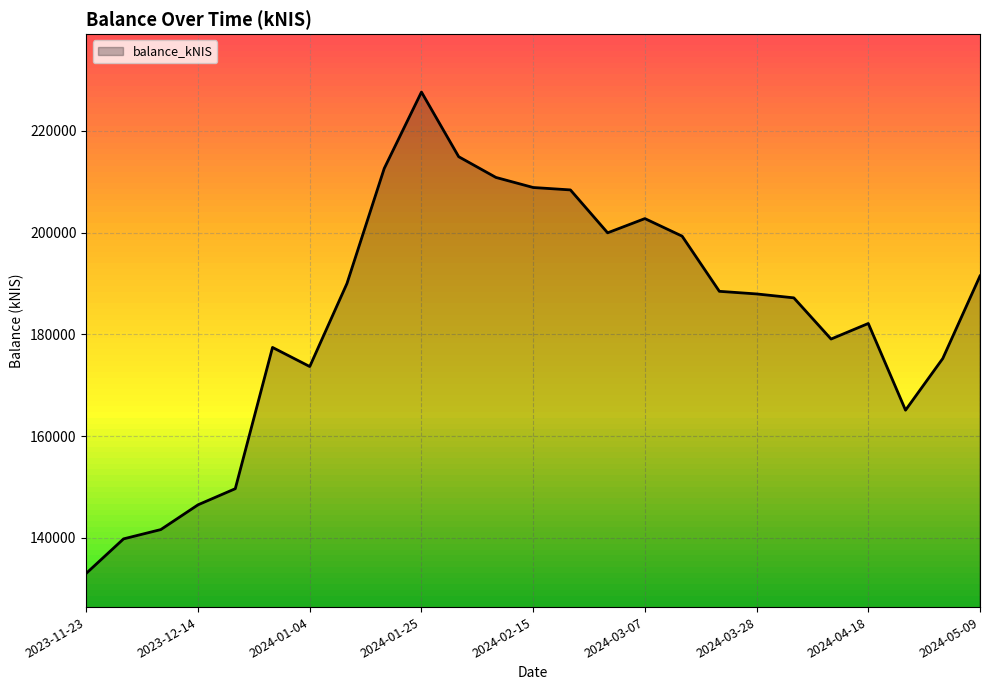

What is the difference between the maximum and minimum values?

94590.2